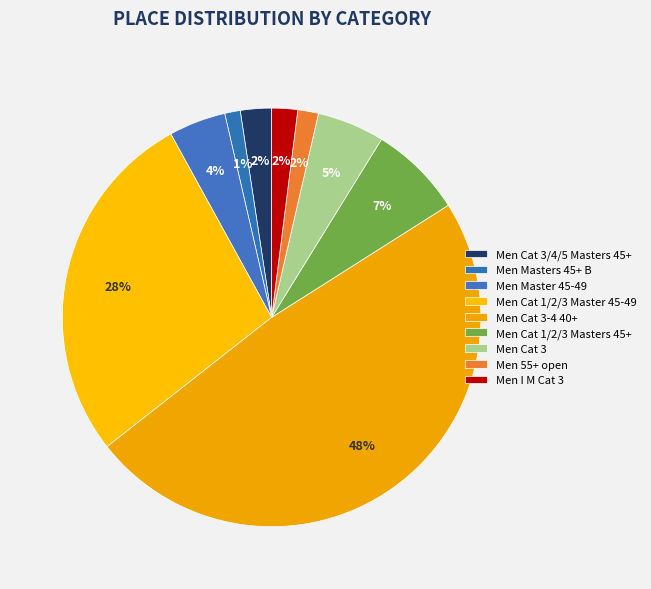

Is there a majority slice in this chart?

No